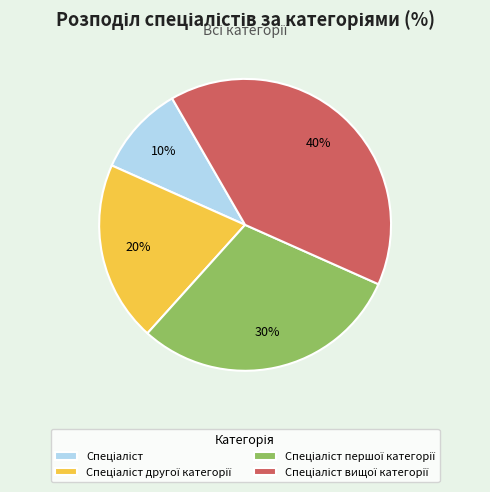

Is there any slice that represents more than half of the pie?

No